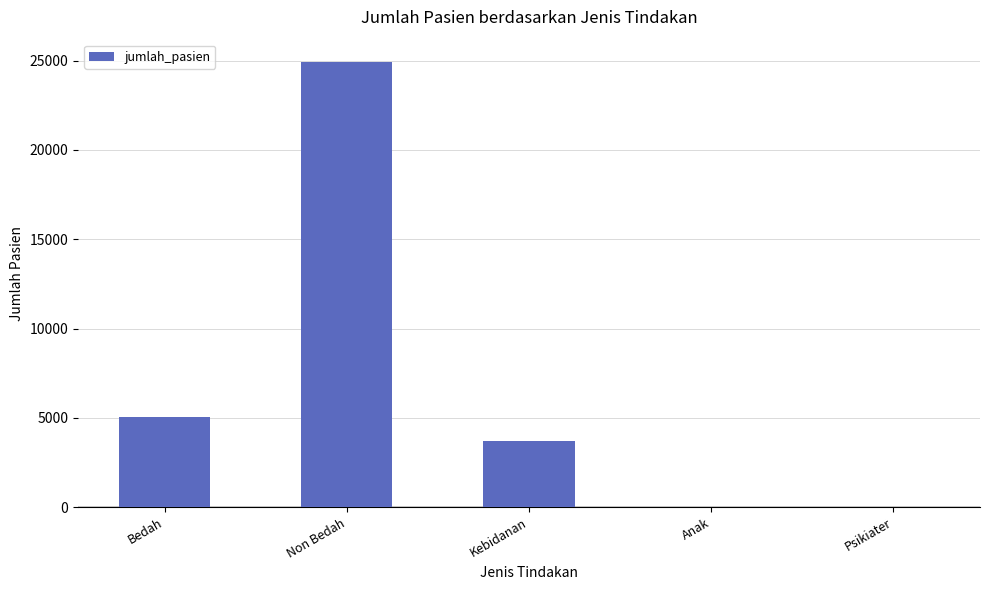

Which category has the highest value across all series?

Non Bedah